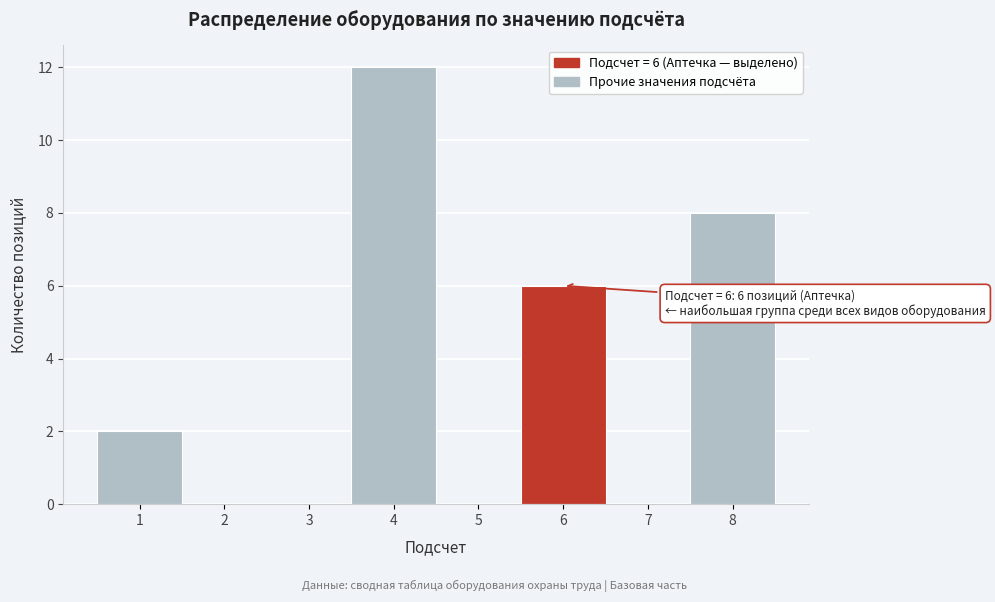

Which range on the x-axis has the tallest bar?

3.5 to 4.5